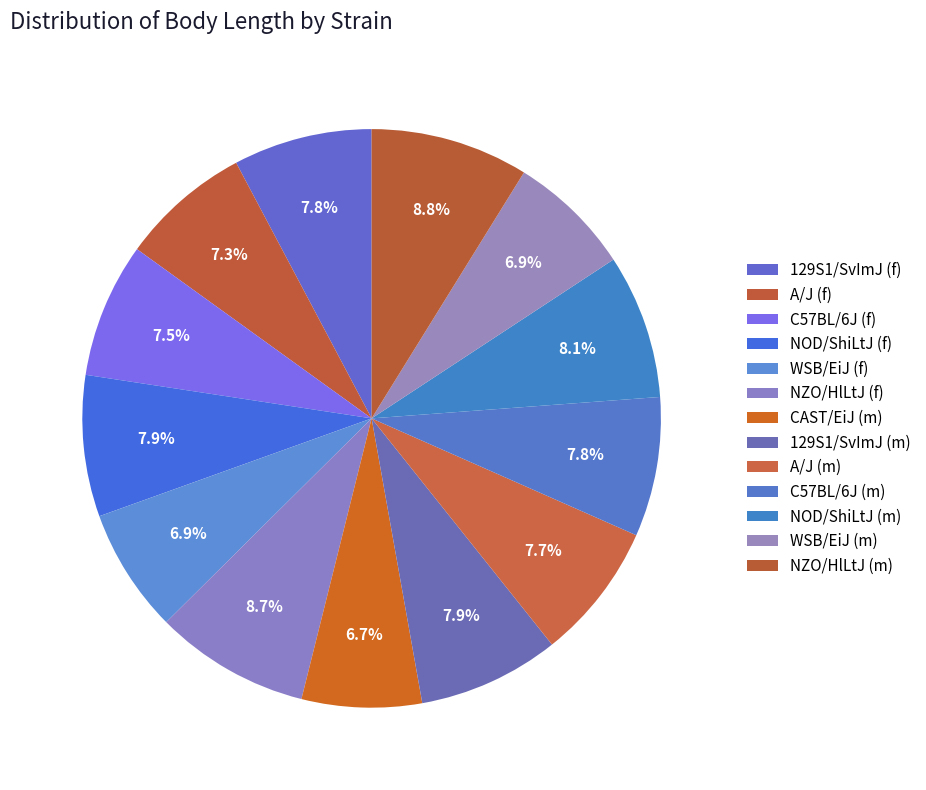

How many segments does this pie chart have?

13